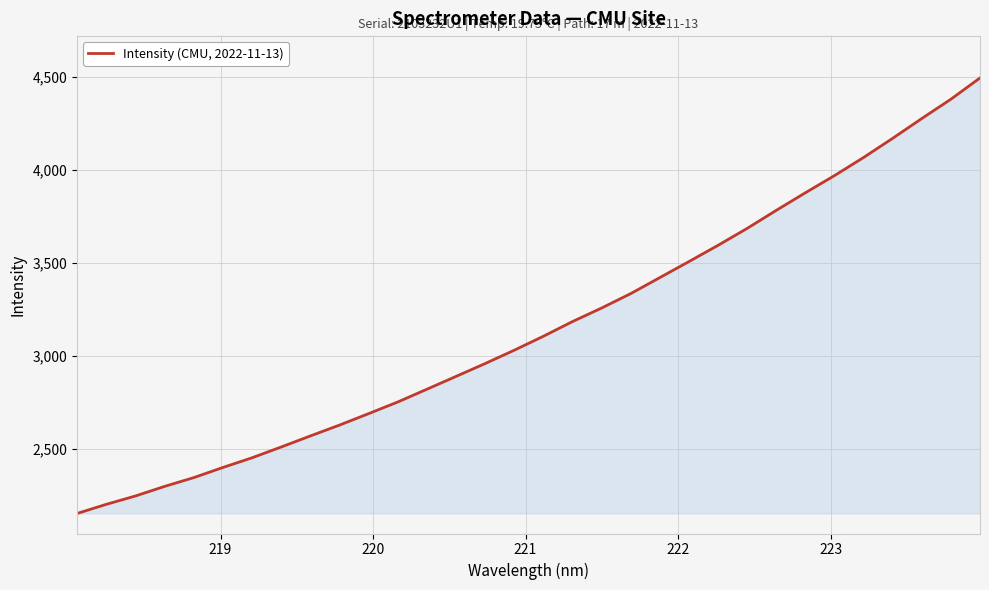

What is the greatest value displayed?

4495.1